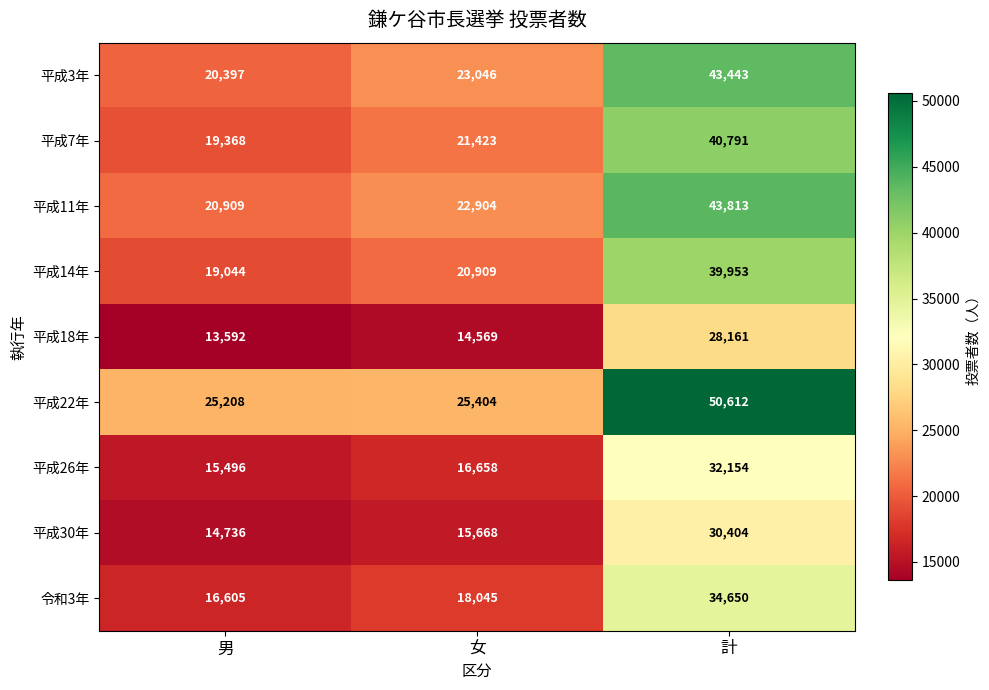

Reading left to right, extract all data points from this chart.

平成3年: 男=20397	女=23046	計=43443
平成7年: 男=19368	女=21423	計=40791
平成11年: 男=20909	女=22904	計=43813
平成14年: 男=19044	女=20909	計=39953
平成18年: 男=13592	女=14569	計=28161
平成22年: 男=25208	女=25404	計=50612
平成26年: 男=15496	女=16658	計=32154
平成30年: 男=14736	女=15668	計=30404
令和3年: 男=16605	女=18045	計=34650